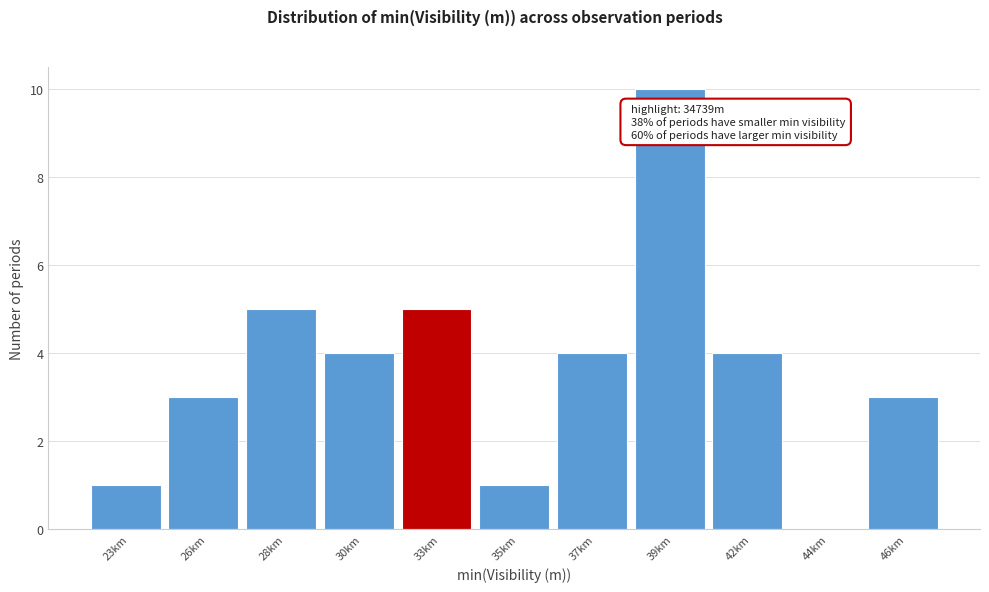

Reading left to right, list all the values displayed in this chart.

23km=1	26km=3	28km=5	30km=4	33km=5	35km=1	37km=4	39km=10	42km=4	44km=0	46km=3